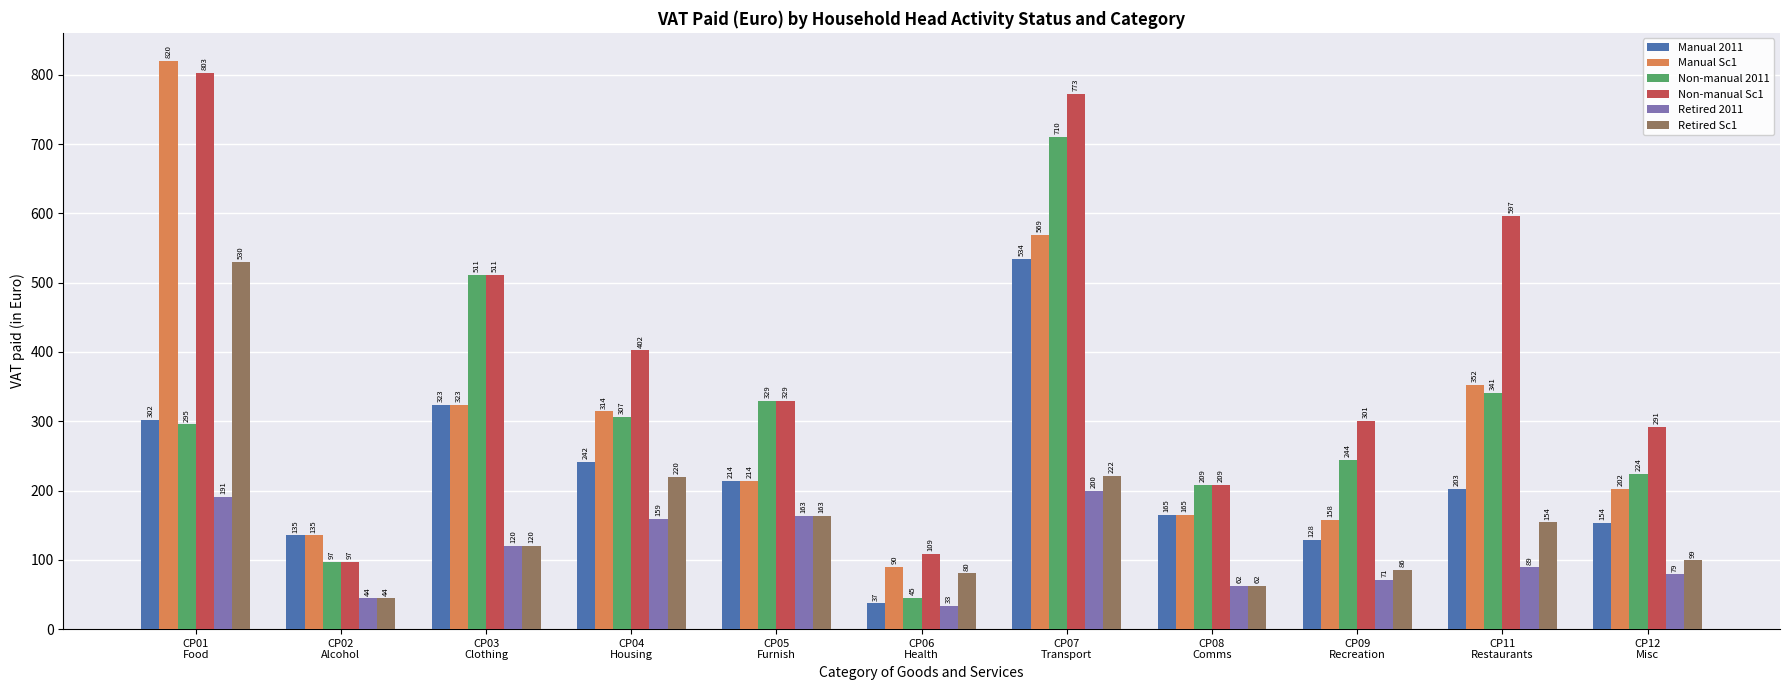

What is the difference between the highest and lowest values at CP02
Alcohol?

90.9